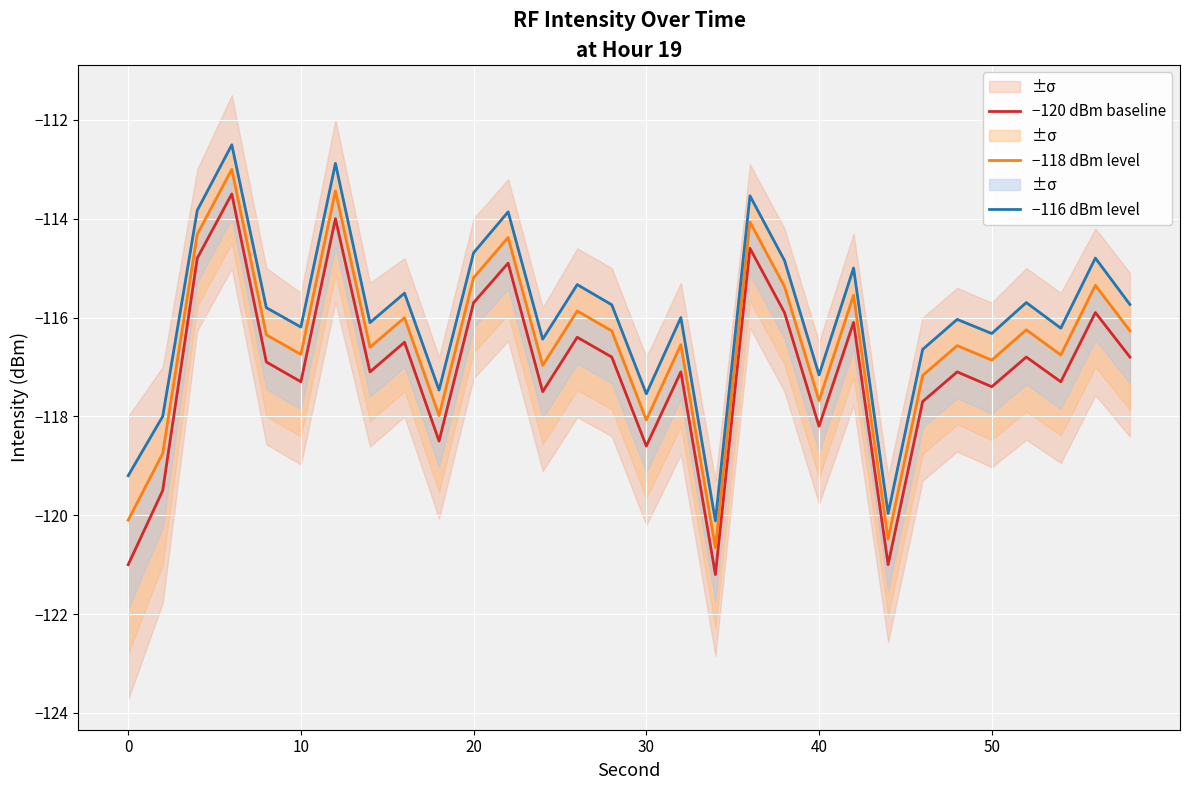

What is the highest value of the −120 dBm baseline series?

-113.5